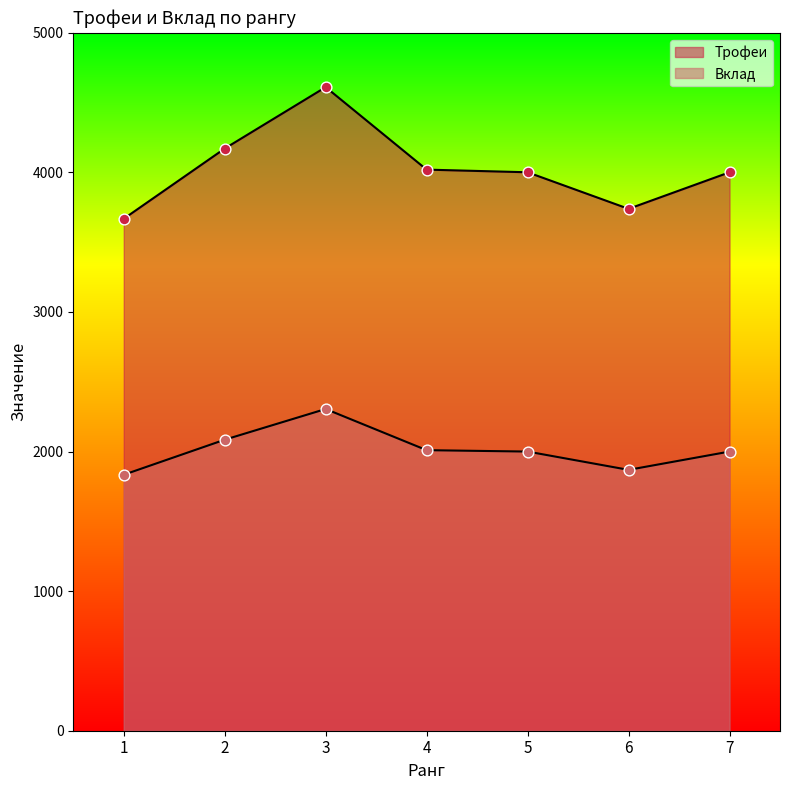

At how many categories does at least one series exceed 3961?

5